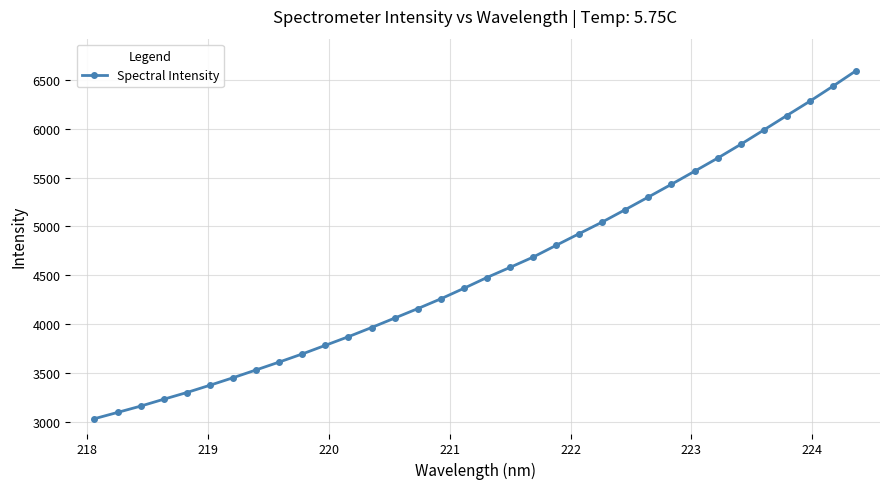

How many categories are shown in the chart?

34